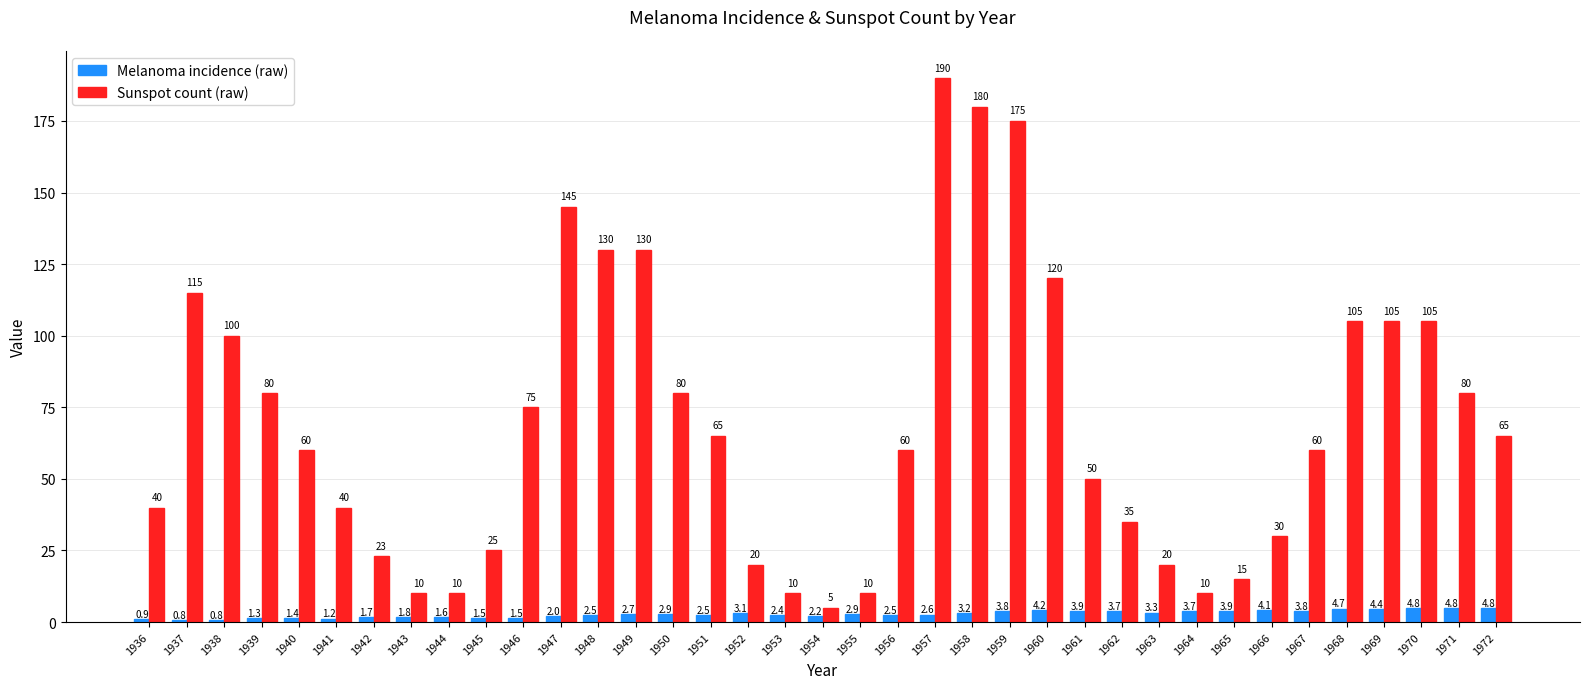

Rank the series by their average value, from highest to lowest.

Sunspot count (raw), Melanoma incidence (raw)